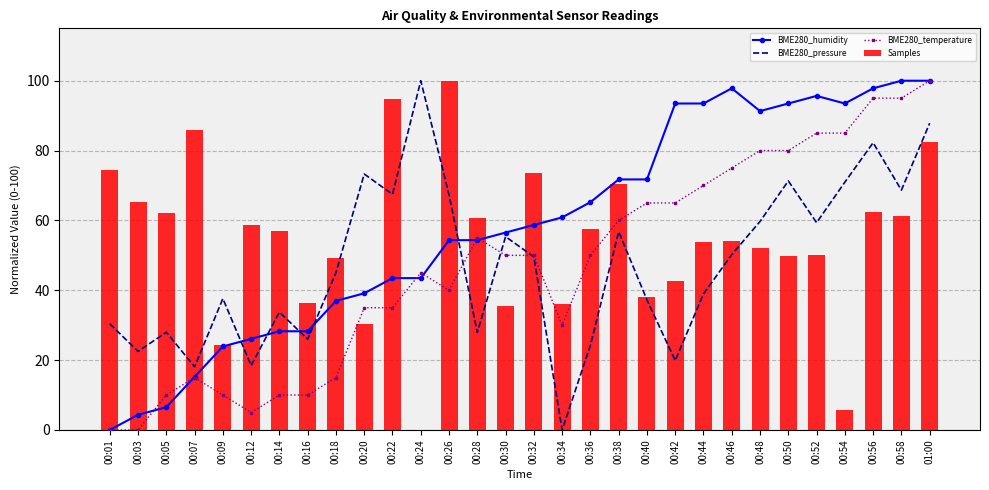

At which category is the sum across all series the highest?

01:00